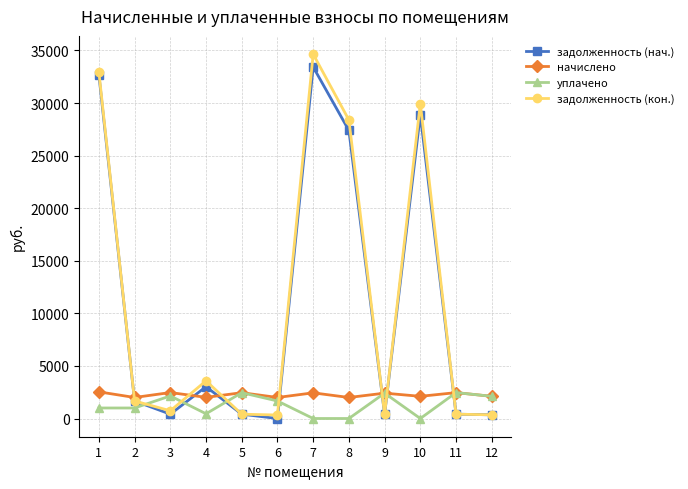

Where is the first local maximum for задолженность (нач.)?

4